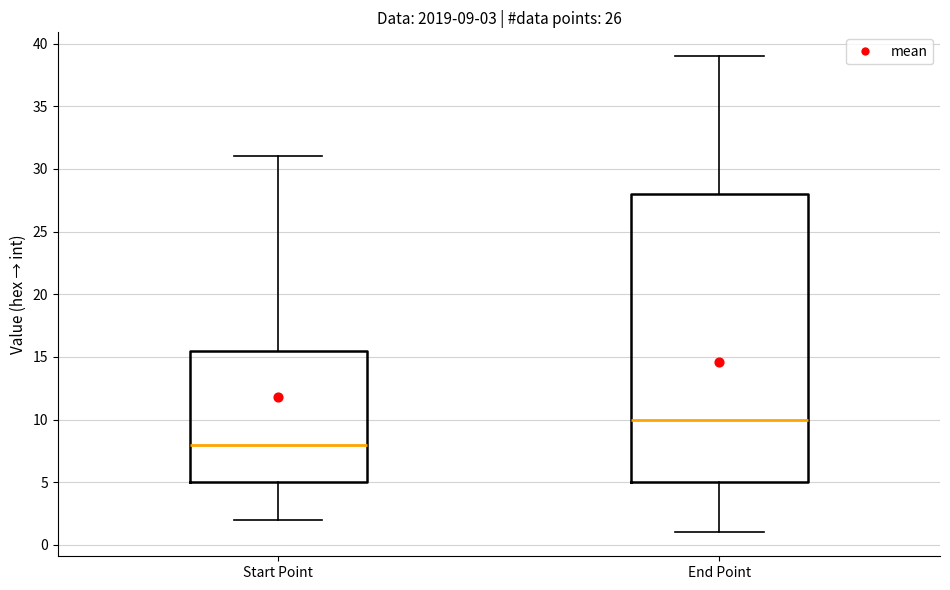

Which box is the tallest, from its lower edge to its upper edge?

End Point